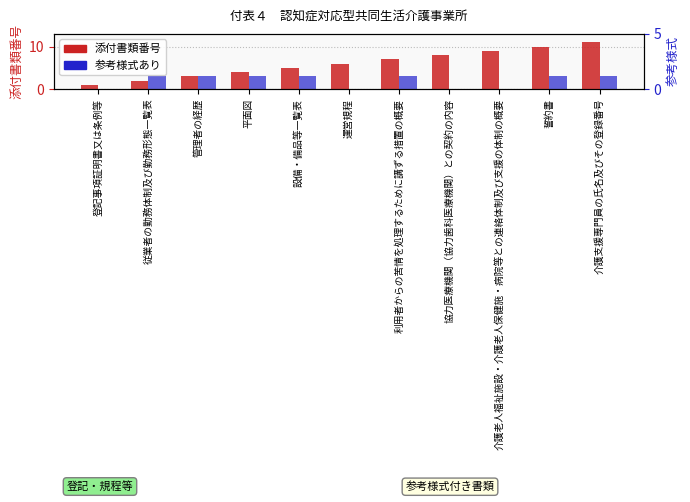

How many bars are there in each group?

2